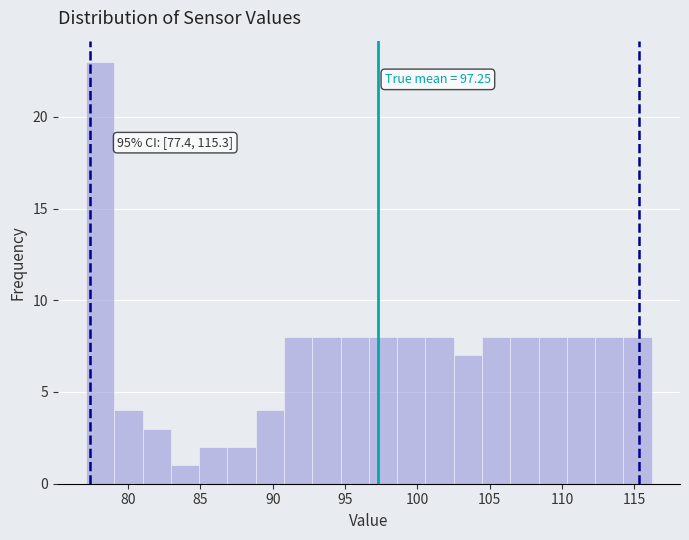

Read against the x-axis, roughly where is the centre of the tallest bar?

78.0